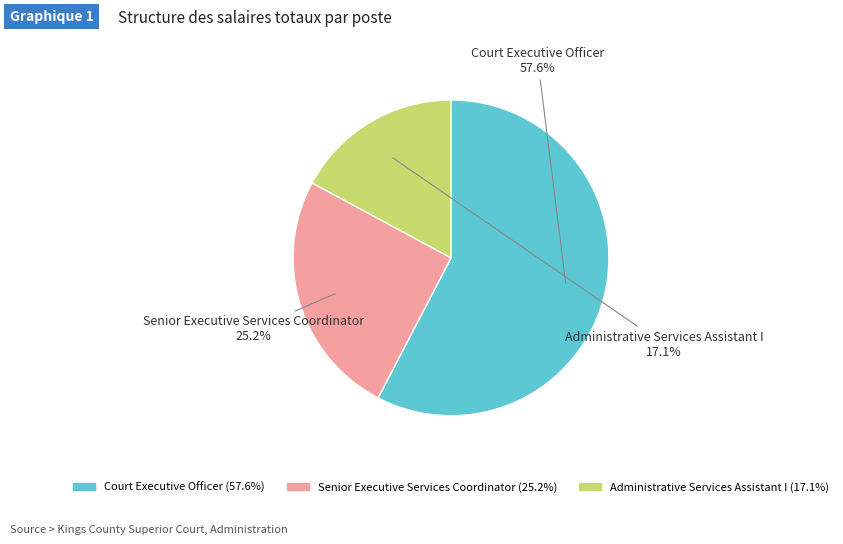

Does Administrative Services Assistant I account for over 50% of the chart?

No